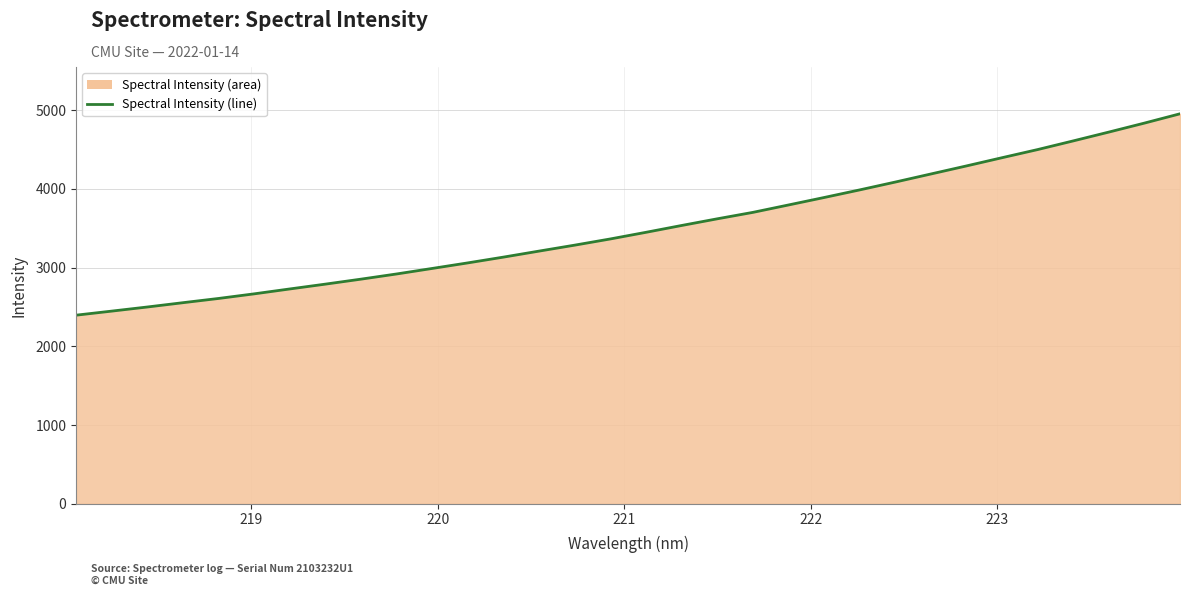

What is the minimum value shown in the chart?

2396.0